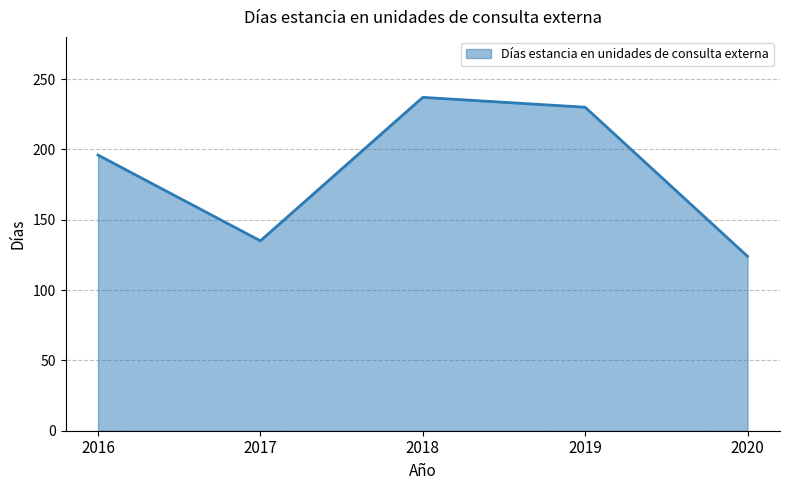

Reading left to right, what are all the values shown in this chart?

2016=196	2017=135	2018=237	2019=230	2020=124